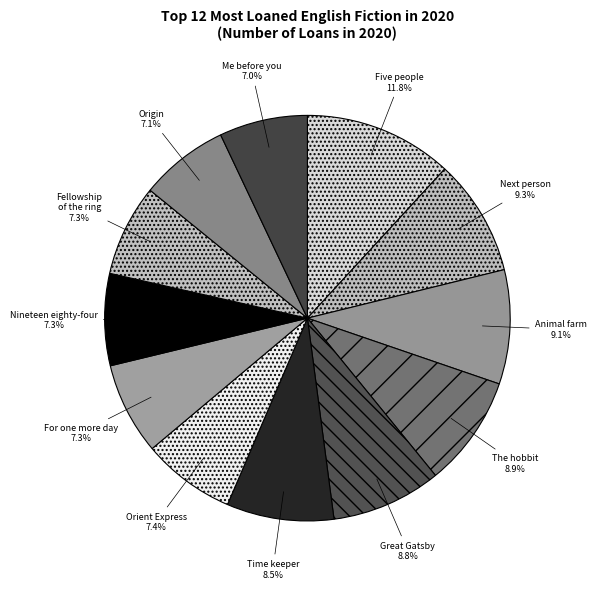

How many slices are in this pie chart?

12